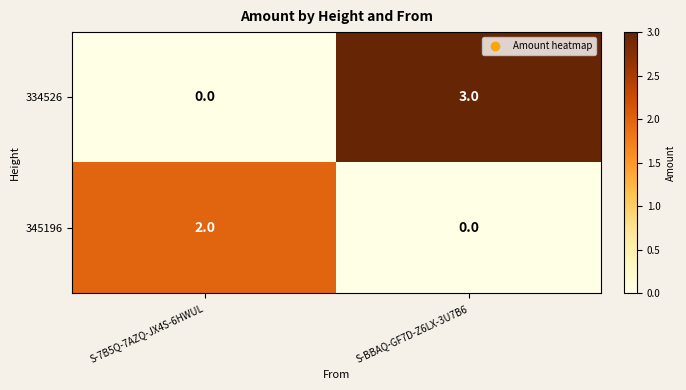

What is the sum of all 334526 values?

3